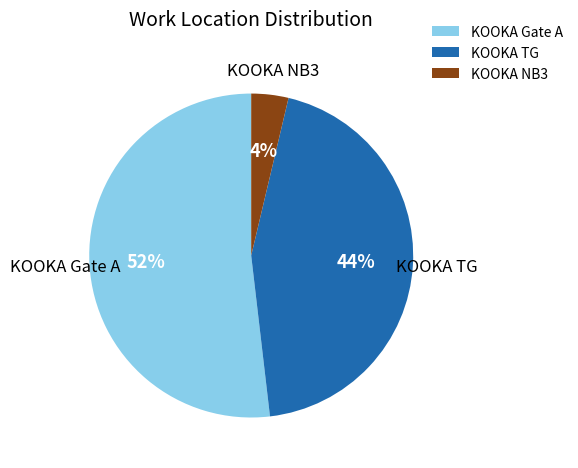

Is the sum of KOOKA TG and KOOKA NB3 greater than half?

No